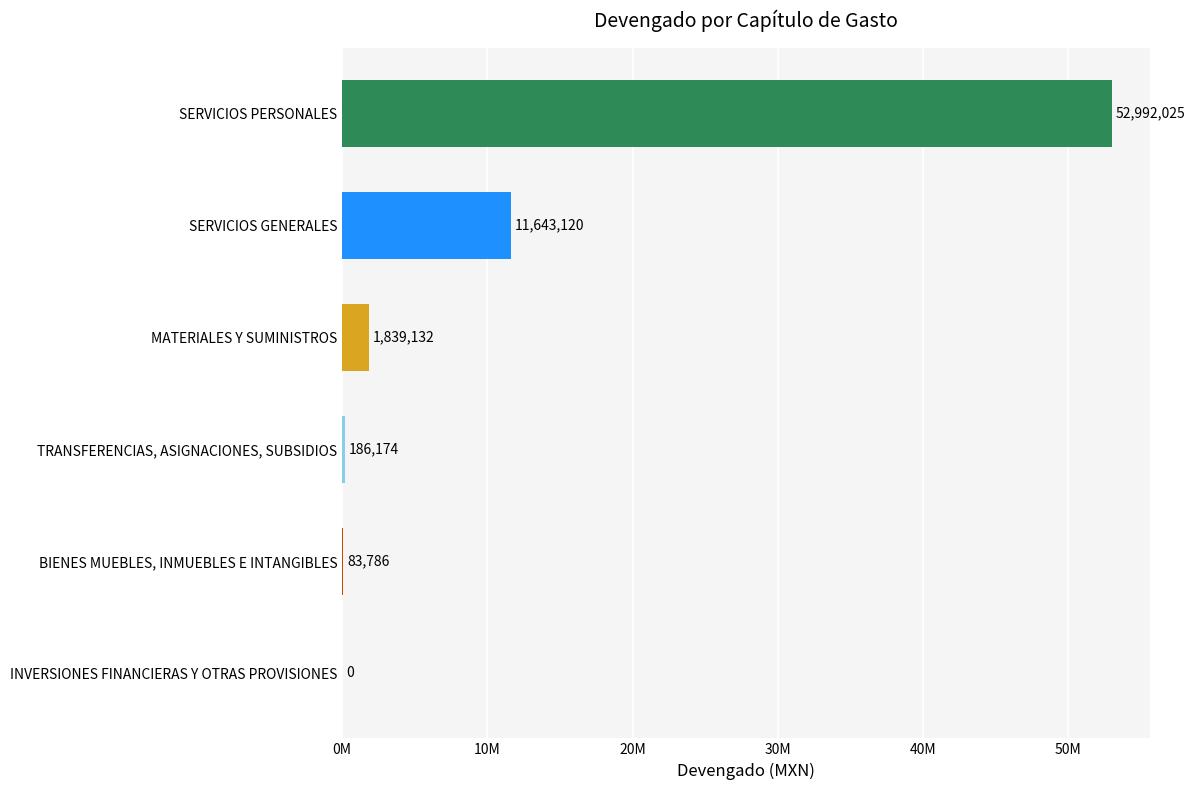

Which category has the highest value across all series?

SERVICIOS PERSONALES